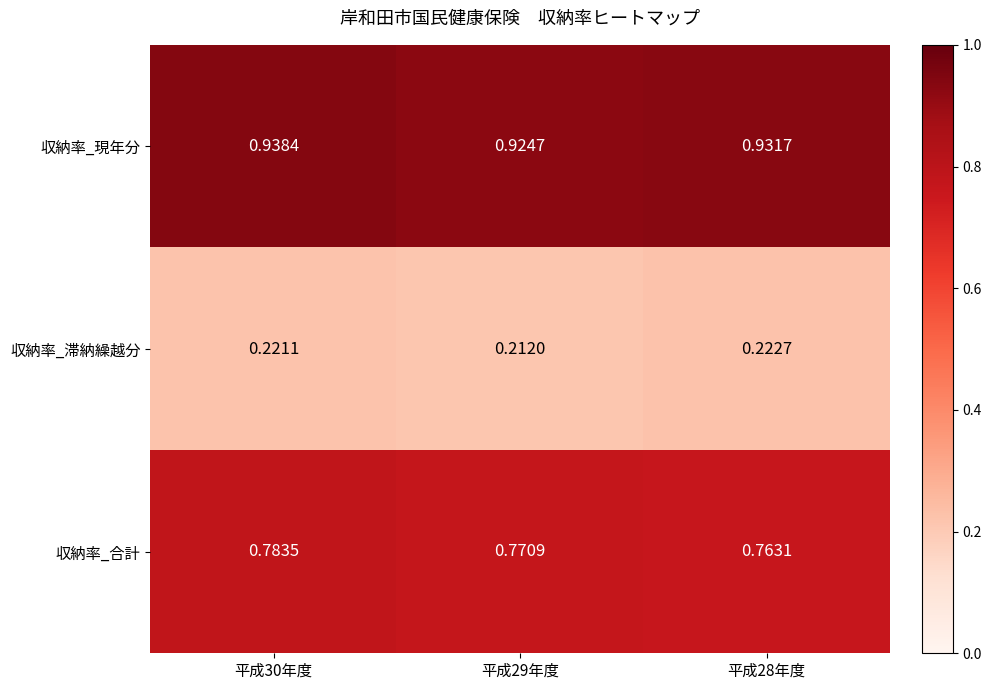

Between 平成30年度 and 平成28年度, which series saw the biggest shift?

収納率_合計